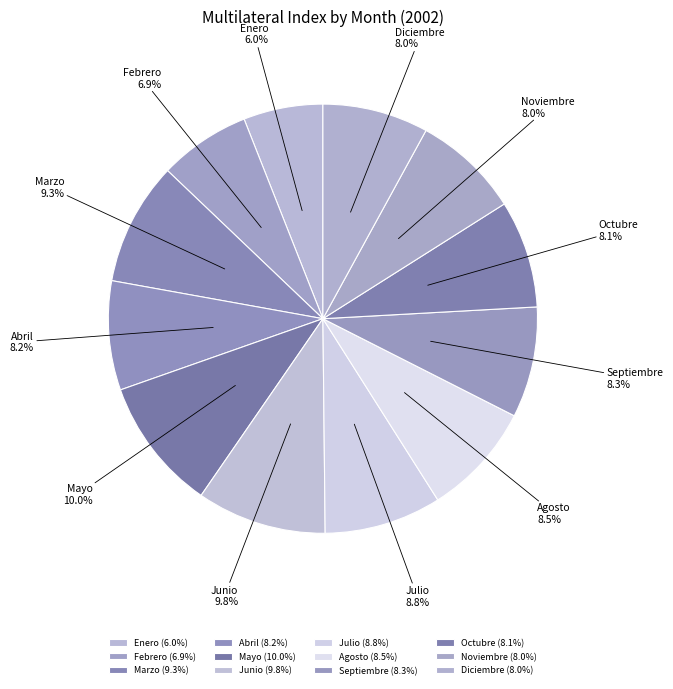

Does Enero account for over 50% of the chart?

No